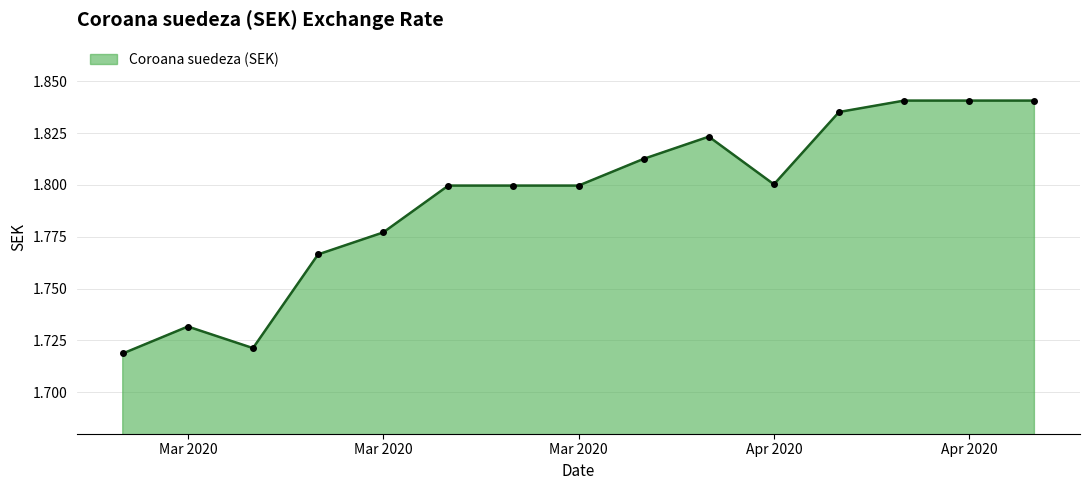

What is the sum of all values?

26.9